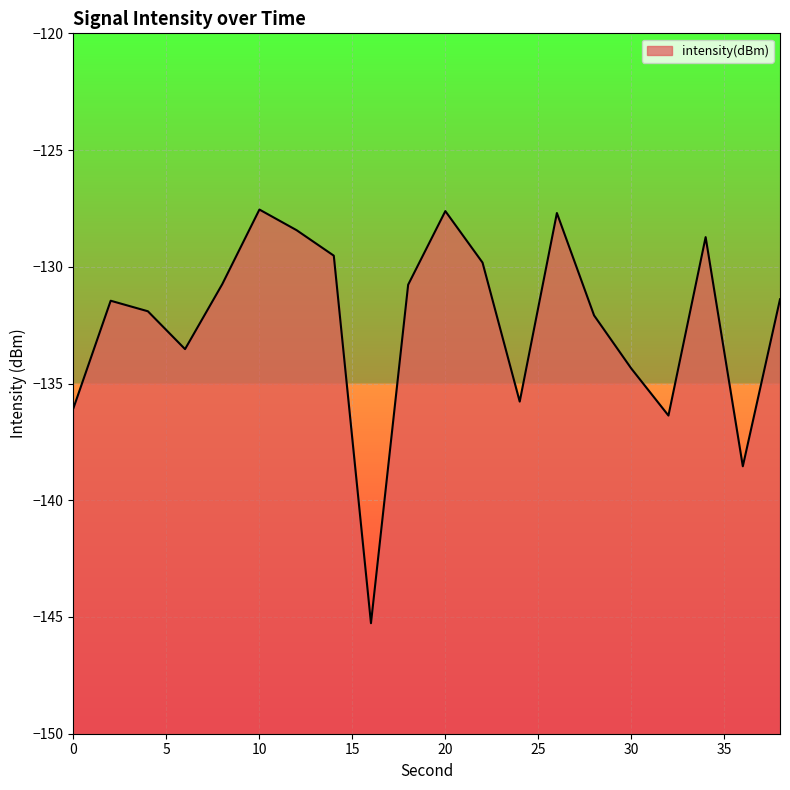

Reading left to right, what are all the values shown in this chart?

-136.0	-131.5	-131.9	-133.5	-130.7	-127.5	-128.4	-129.5	-145.3	-130.8	-127.6	-129.8	-135.8	-127.7	-132.1	-134.4	-136.4	-128.7	-138.5	-131.4